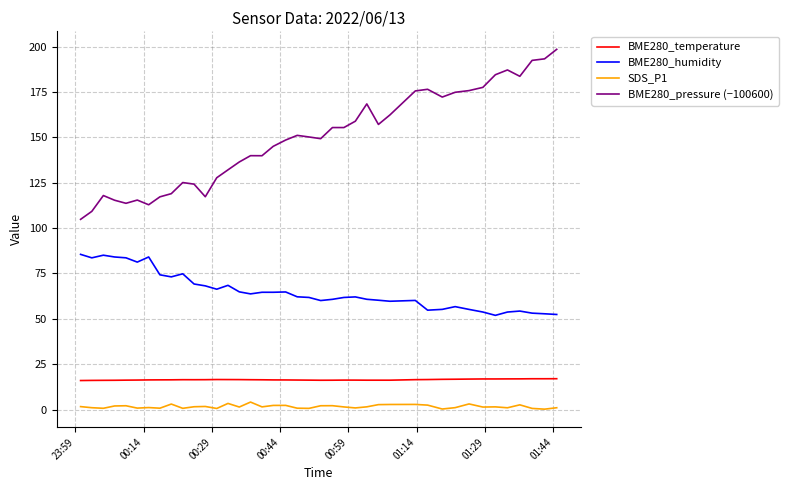

Rank the series by their maximum value, from lowest to highest.

SDS_P1, BME280_temperature, BME280_humidity, BME280_pressure (−100600)